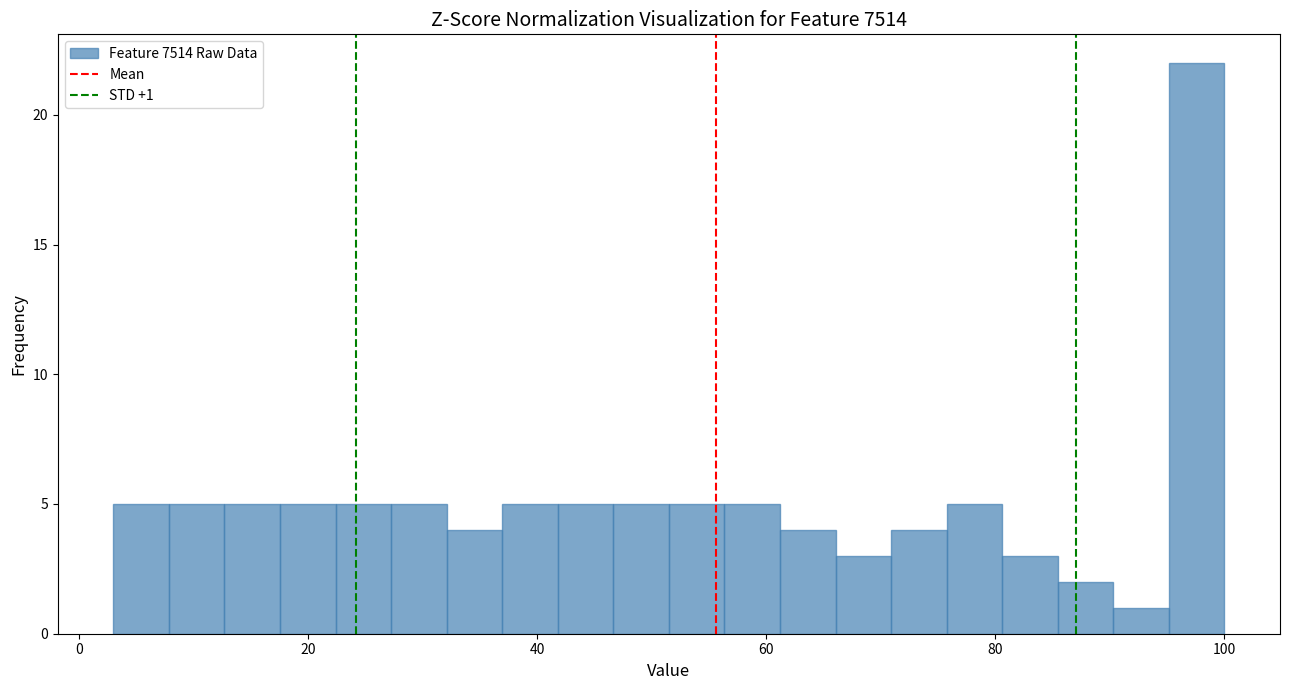

Read against the x-axis, roughly where is the centre of the tallest bar?

98